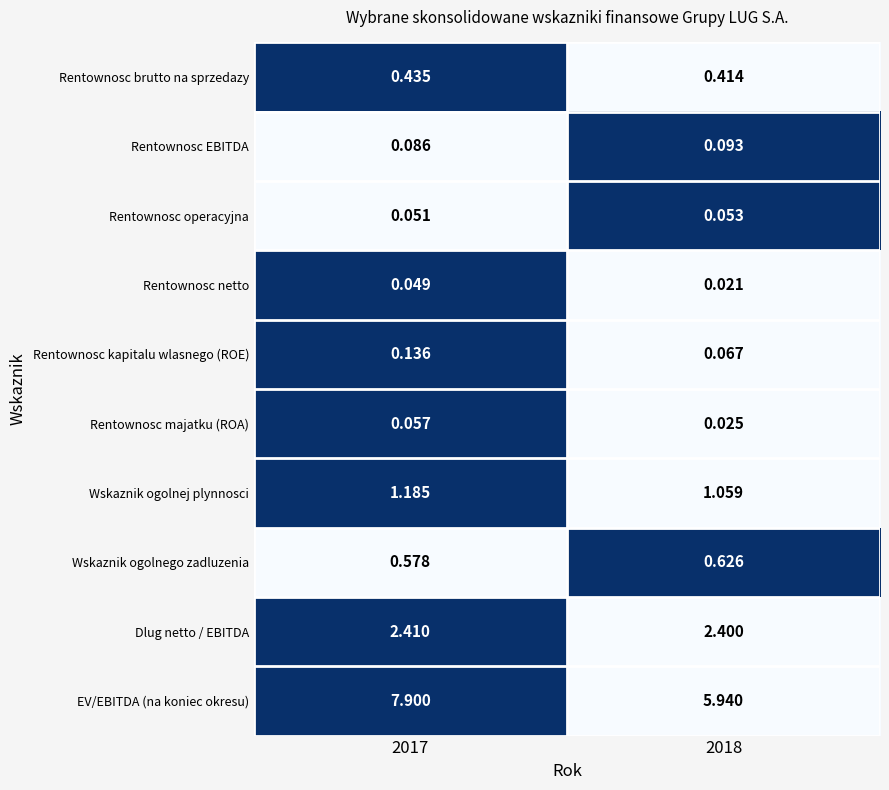

Which series has the widest spread of values?

EV/EBITDA (na koniec okresu)